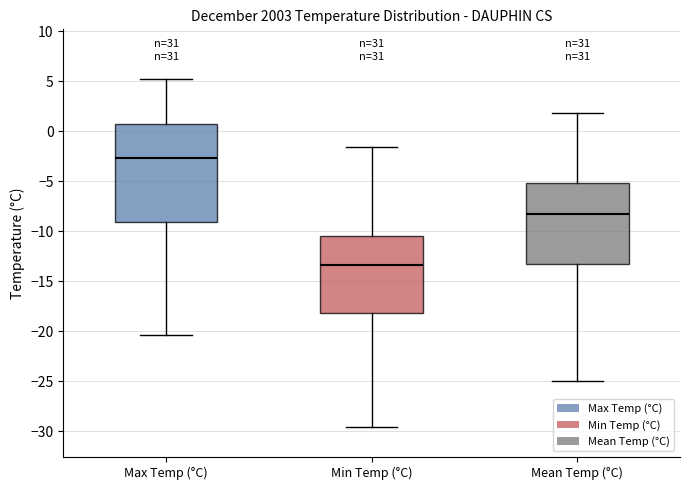

Comparing the boxes themselves (not the whiskers), which one is the tallest?

Max Temp (°C)